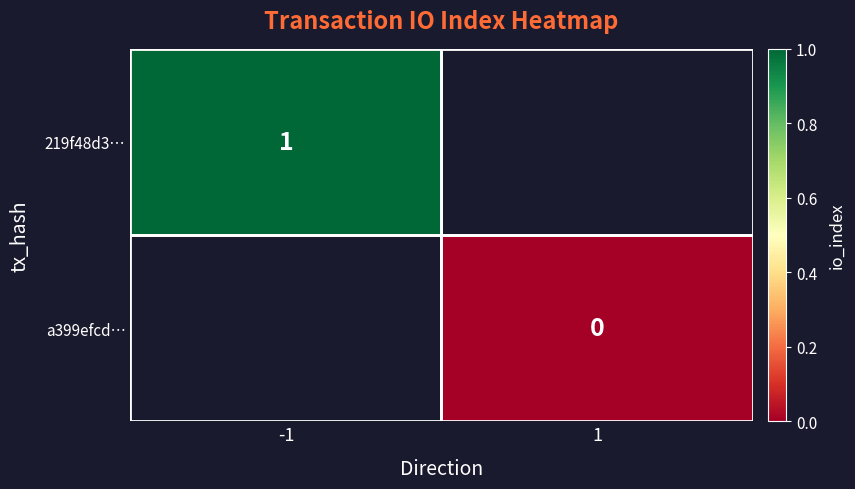

True or false: 219f48d3… has a value of 0 at -1.

False